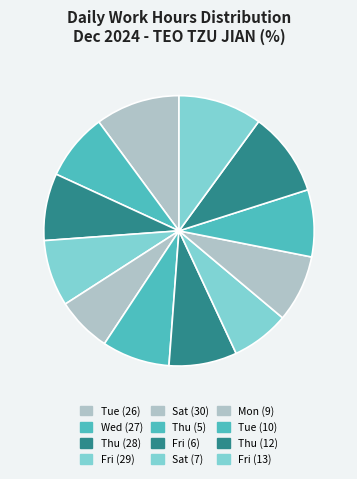

How many segments does this pie chart have?

12